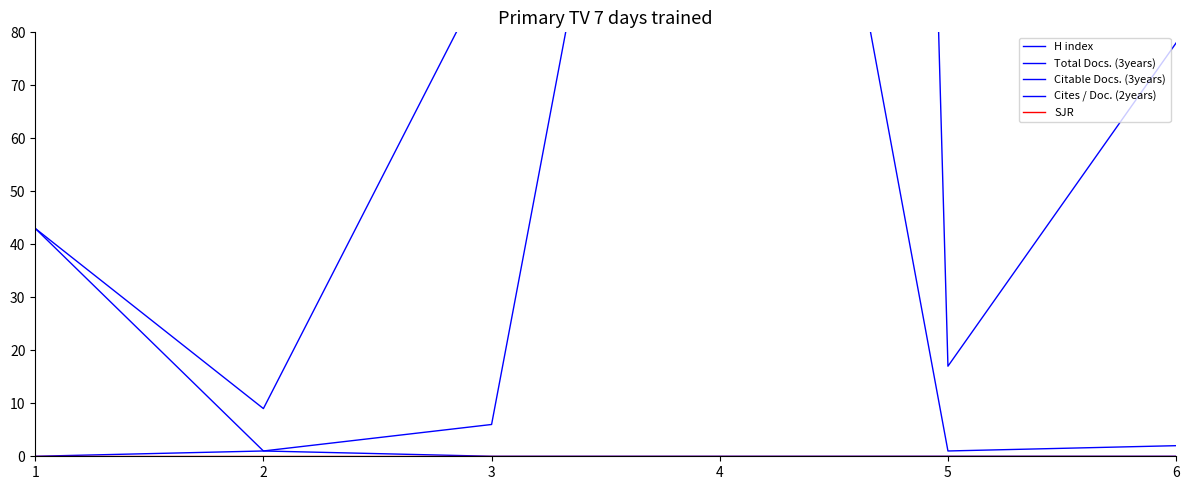

What is the minimum value for H index?

100